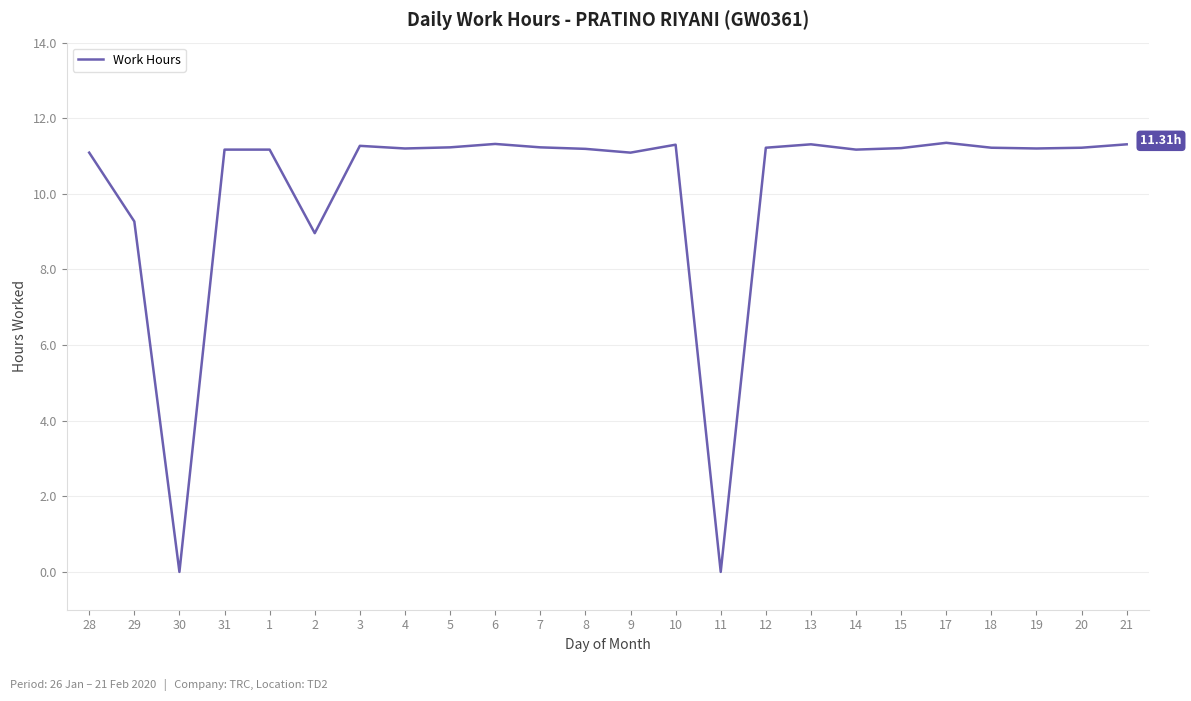

What is the change in value from 7 to 14?

-0.1